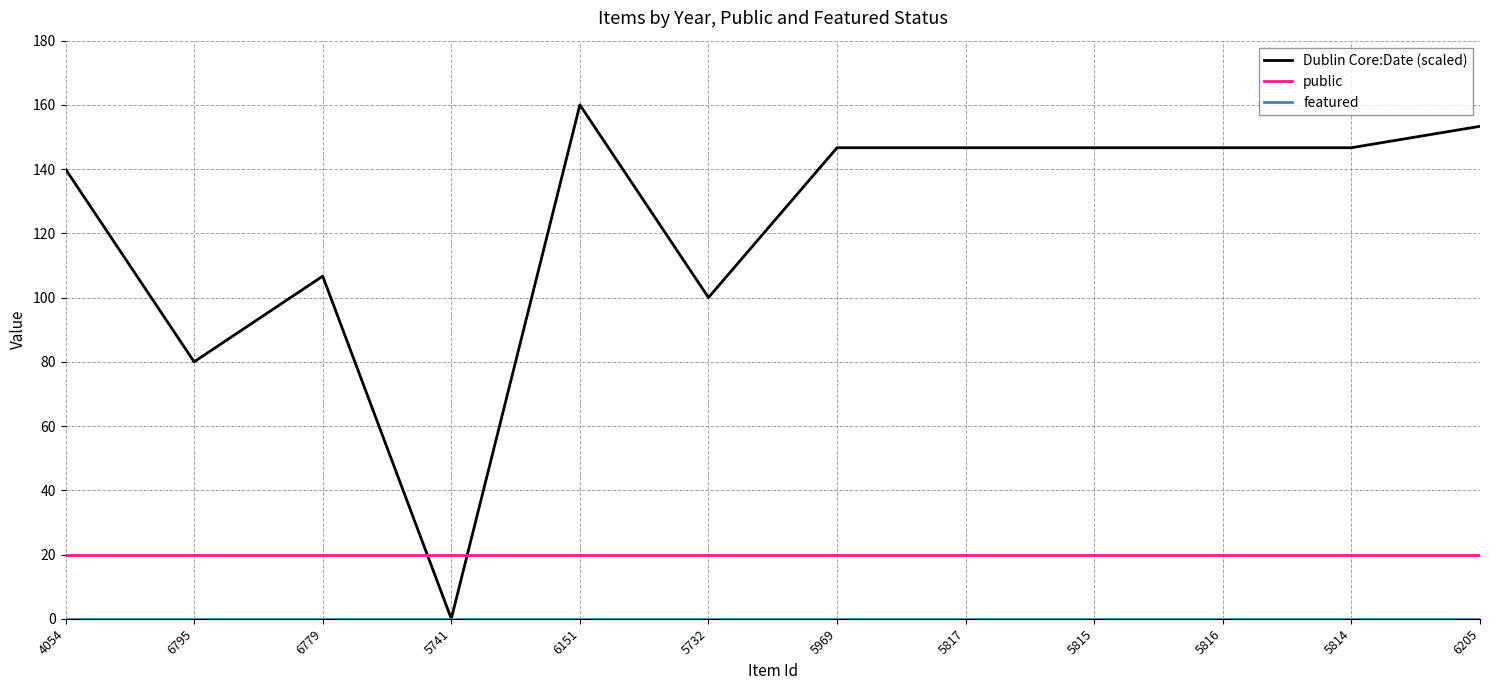

How many times do public and Dublin Core:Date (scaled) cross each other?

2